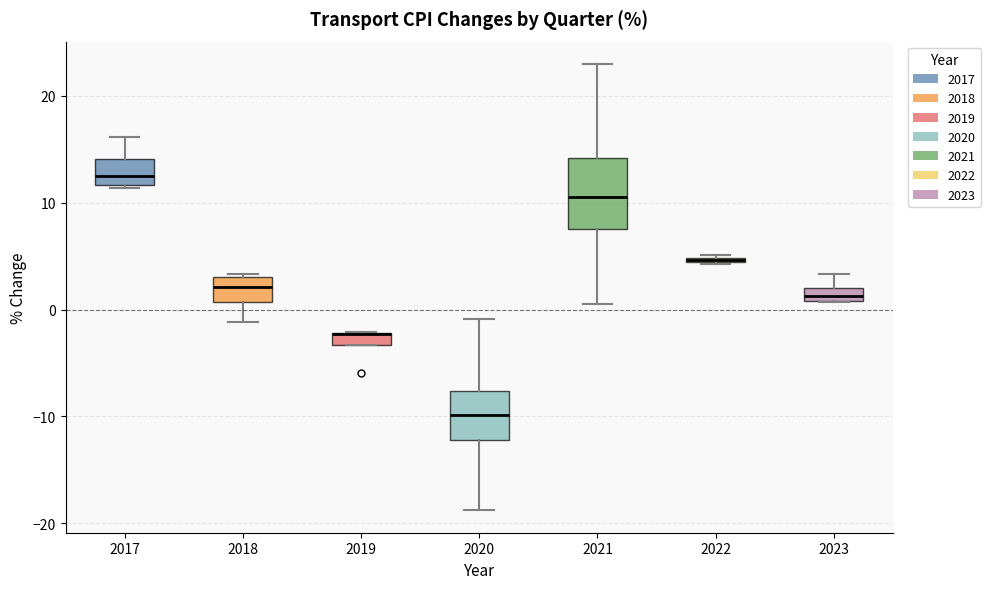

Comparing the boxes themselves (not the whiskers), which one is the tallest?

2021